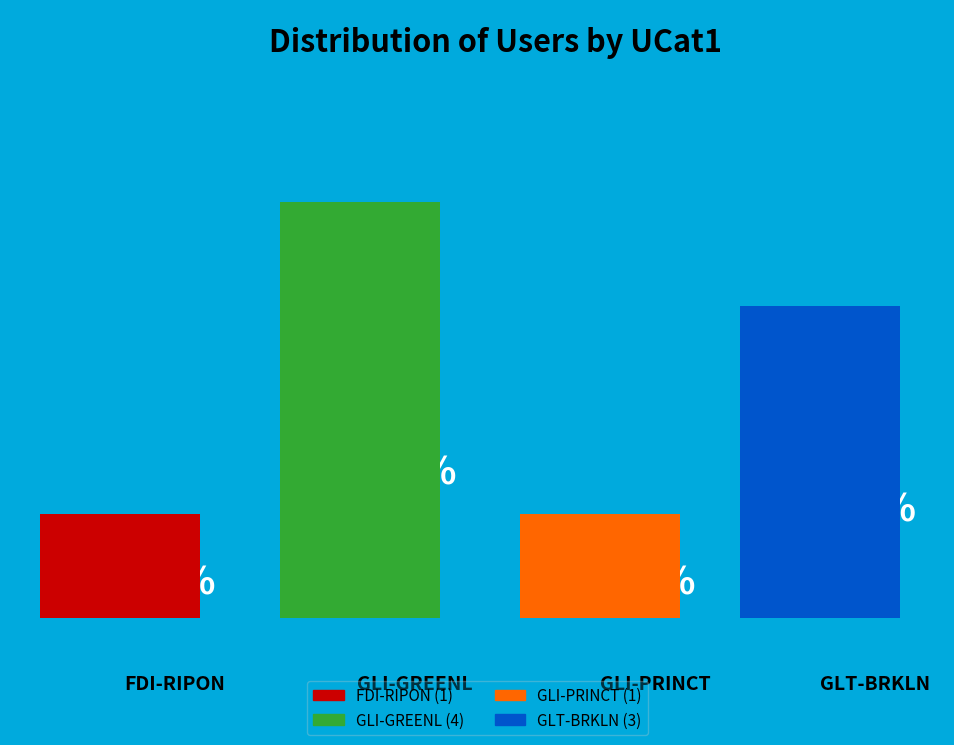

To the nearest percent, what is the difference between the GLI-GREENL and GLI-PRINCT slice percentages?

33%